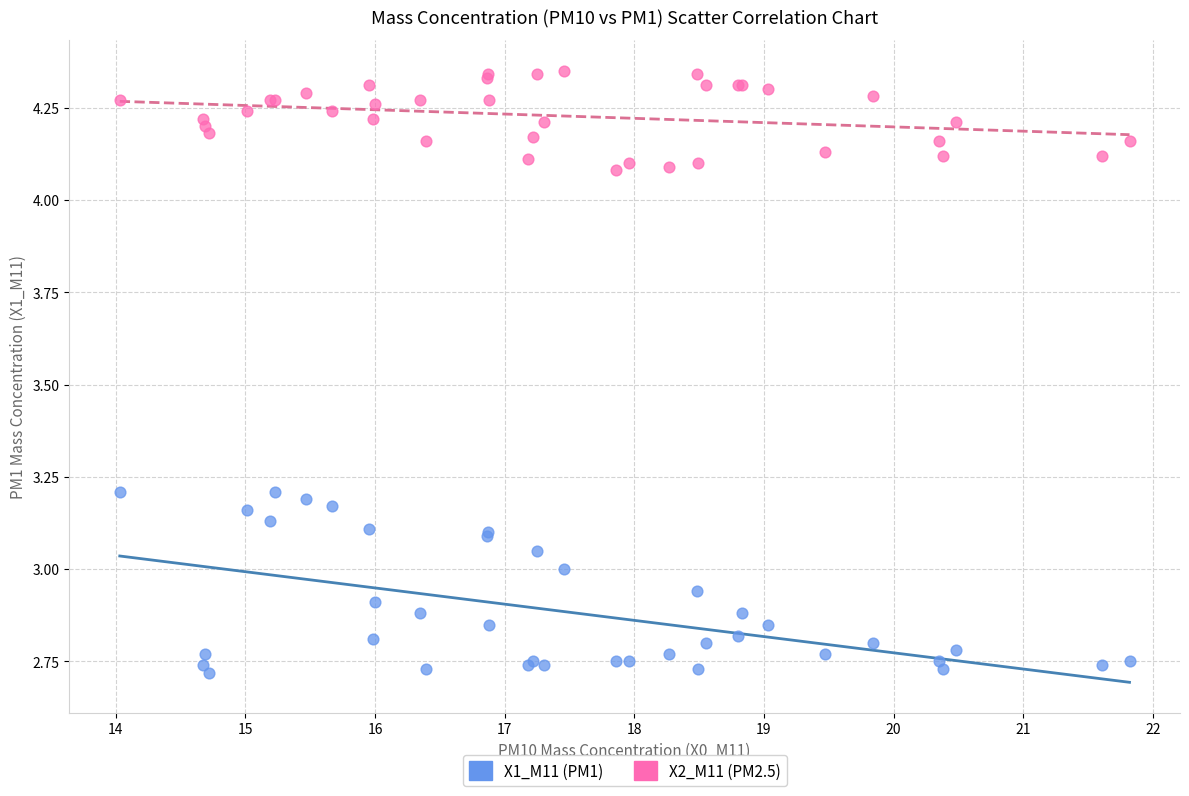

Which series contains the lowest Y value?

X1_M11 (PM1)